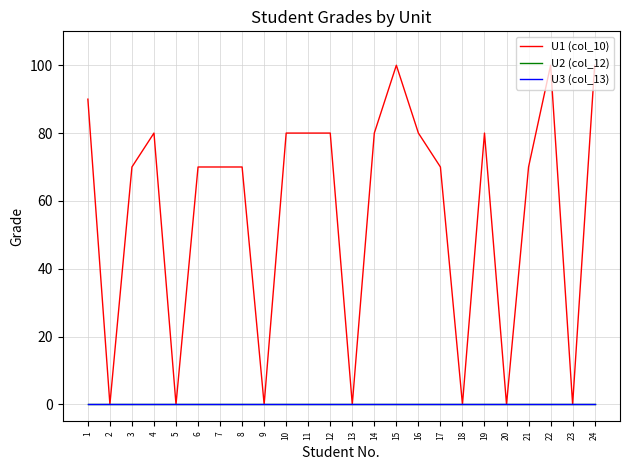

True or false: U3 (col_13) and U1 (col_10) cross at least once.

False